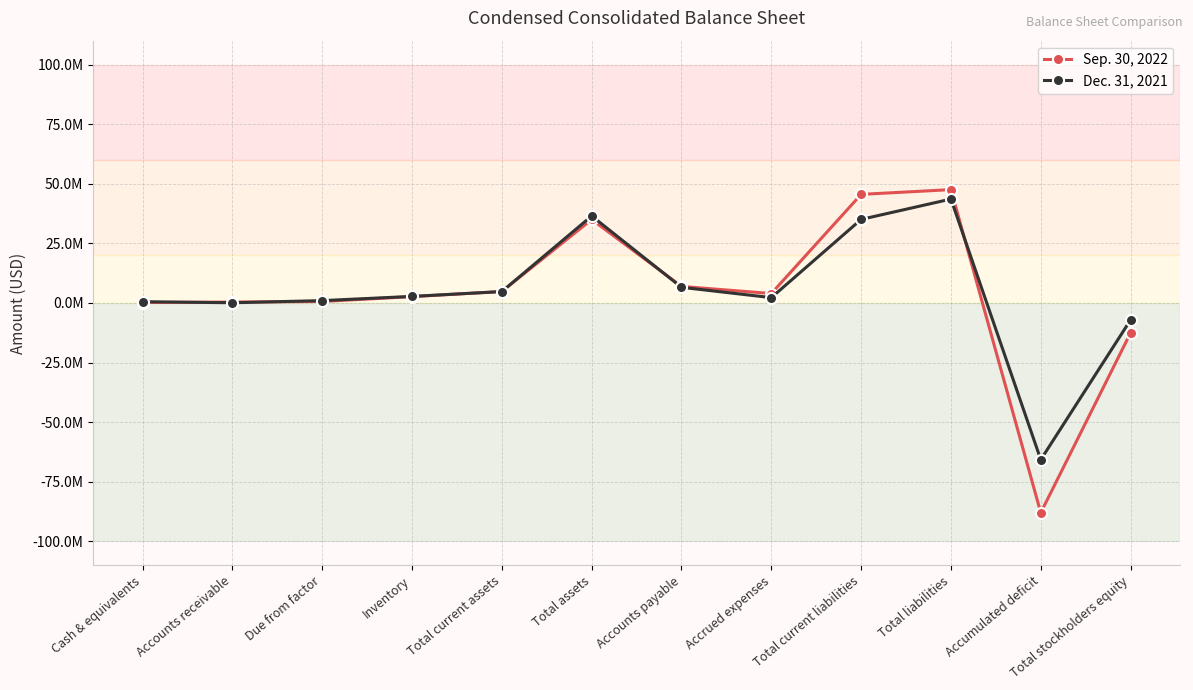

At which category is the sum across all series the highest?

Total liabilities